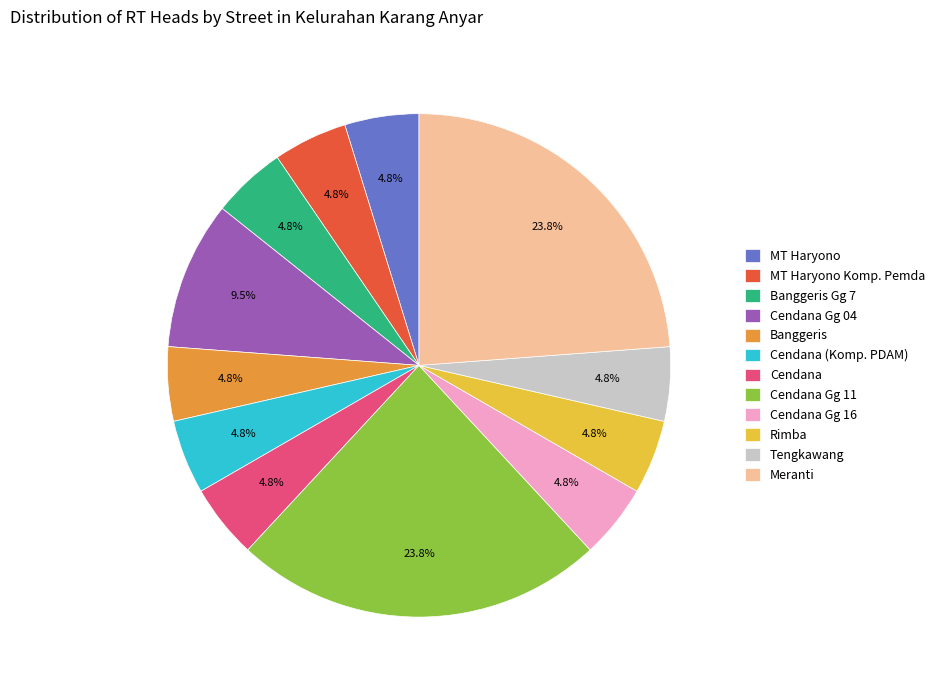

Does MT Haryono Komp. Pemda represent more than half of the total?

No